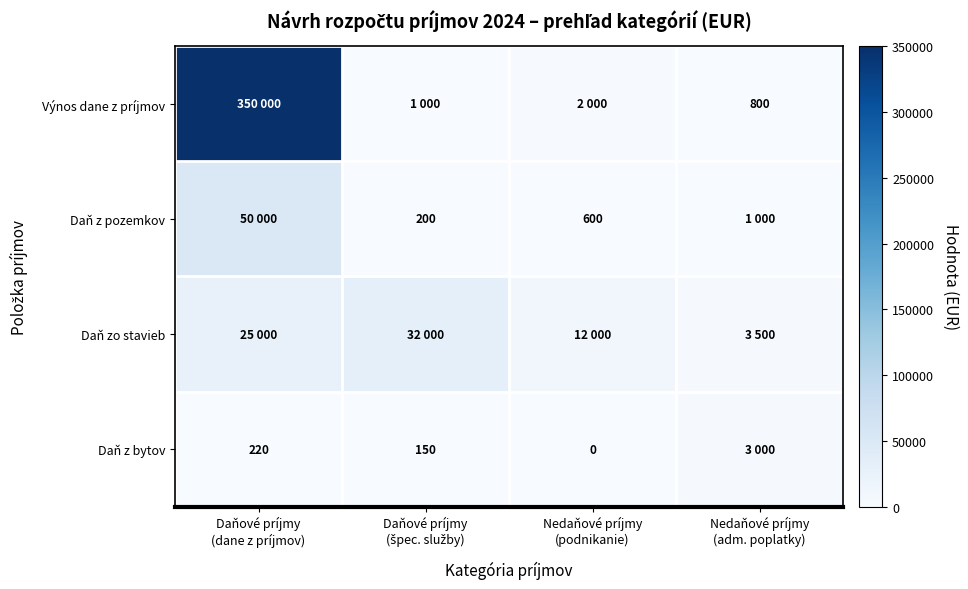

The Daň z pozemkov series shows 825 at Nedaňové príjmy (podnikanie). True or false?

False